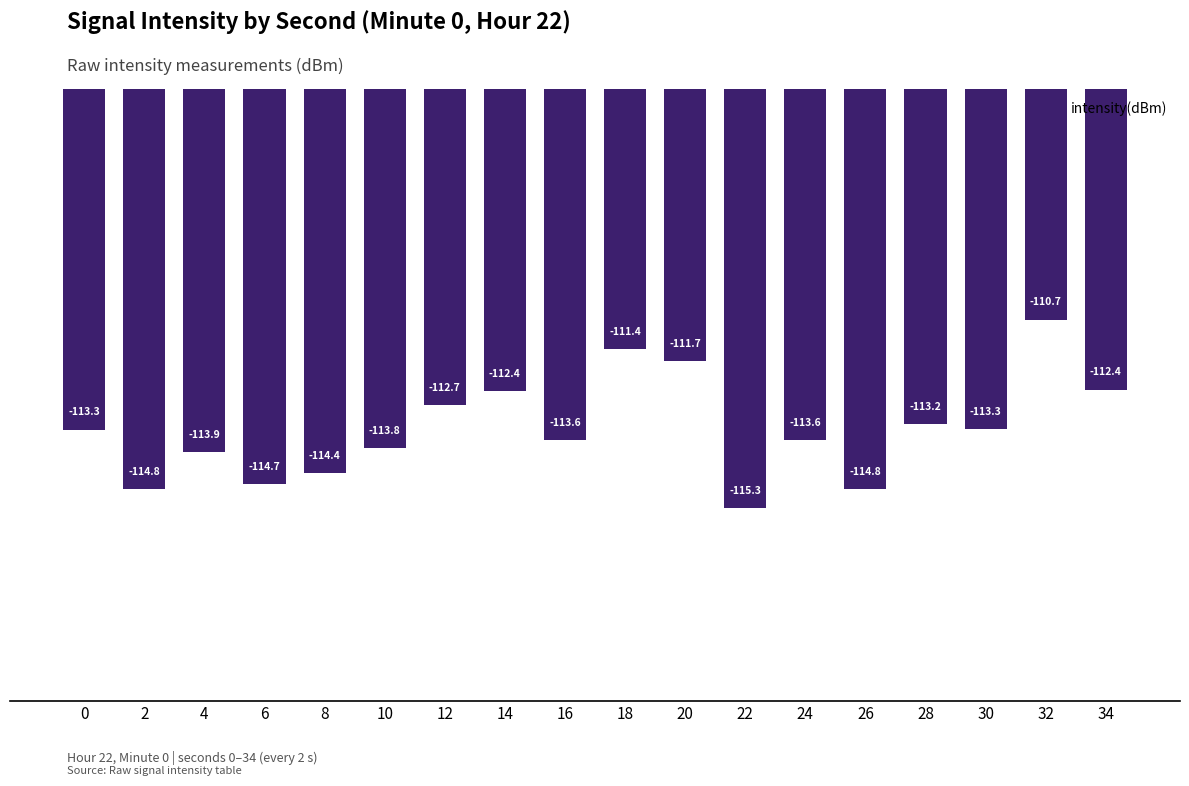

What is the sum of all values?

-2040.0